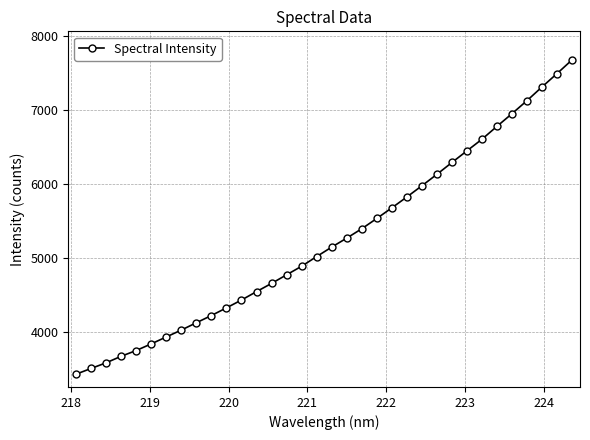

What is the average value?

5248.9